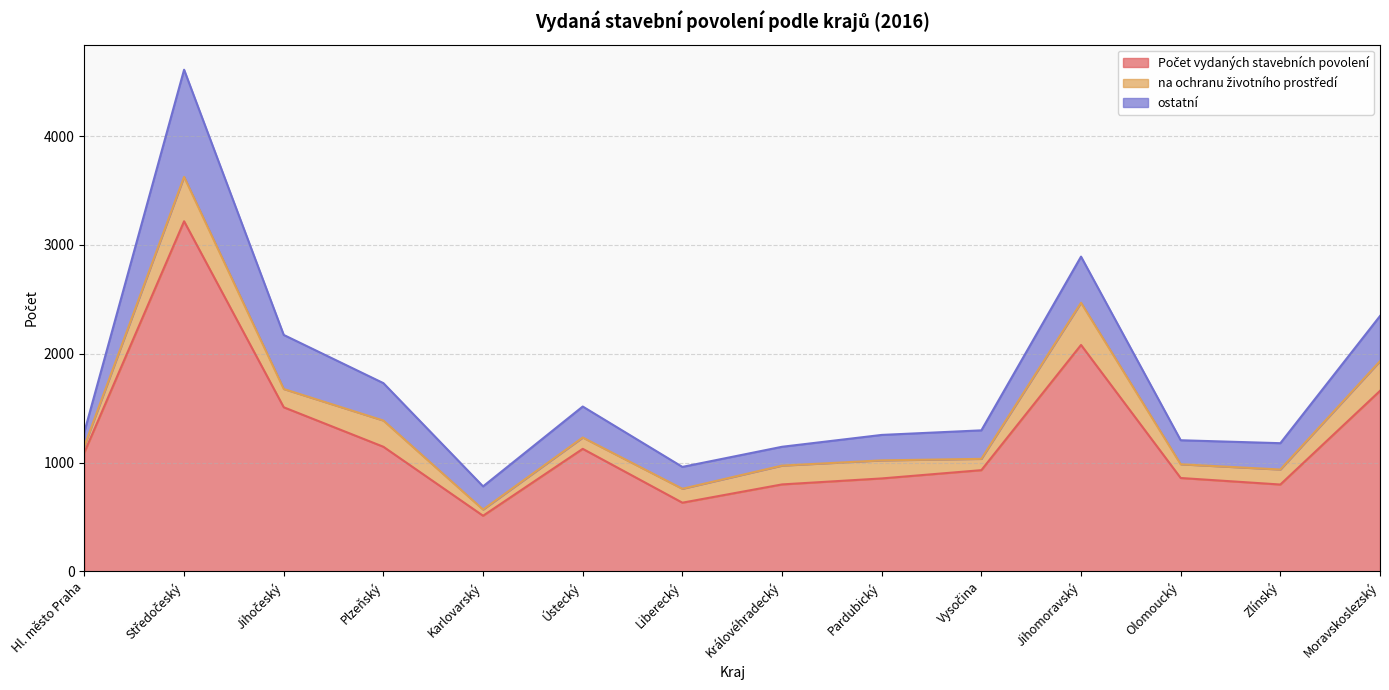

What are all the series names shown in the legend?

Počet vydaných stavebních povolení, na ochranu životního prostředí, ostatní